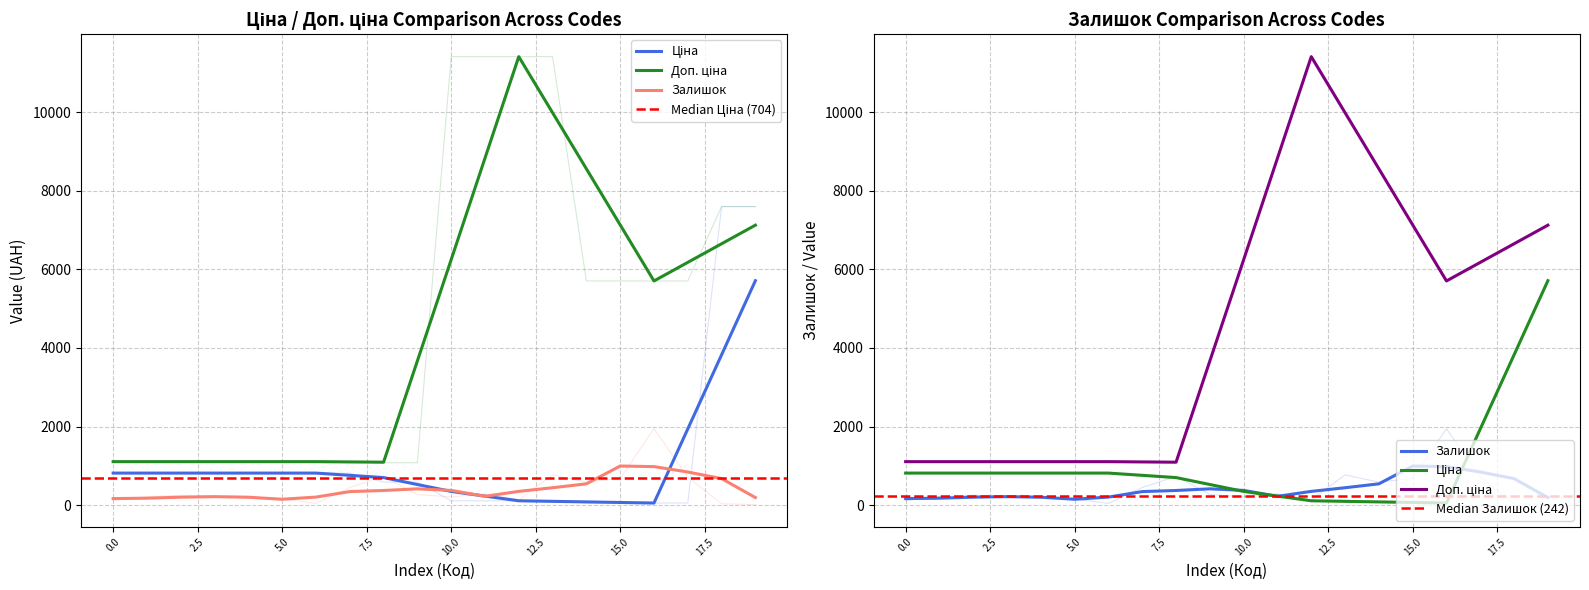

True or false: Залишок and Доп. ціна intersect in this chart.

False